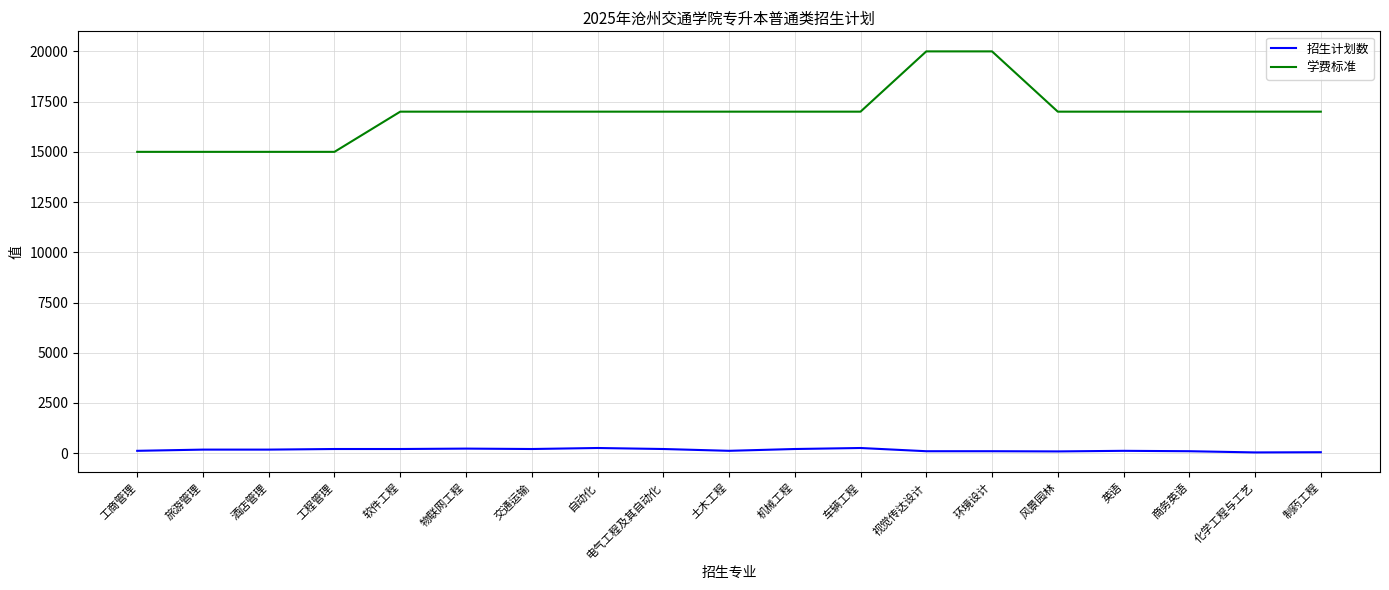

How many values in the 学费标准 series are below 17000?

4